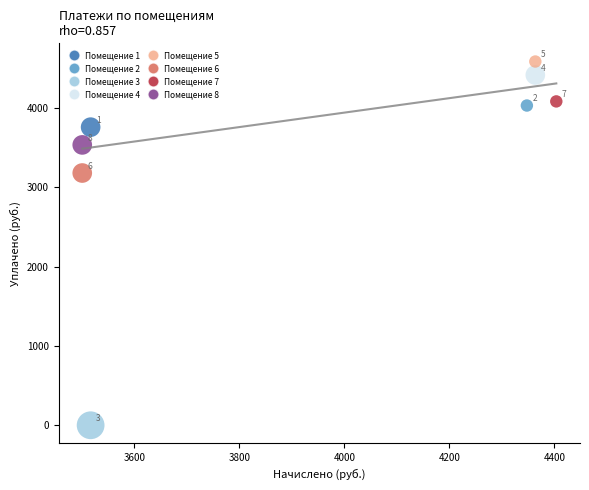

What is the average X value?

3939.1